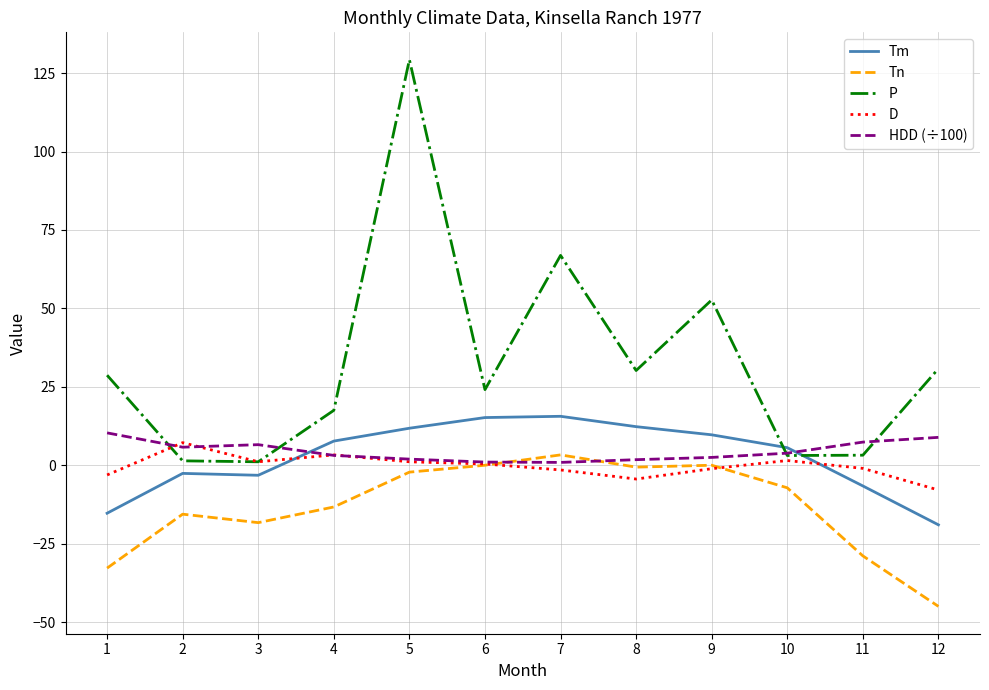

At which category is the sum across all series the highest?

5